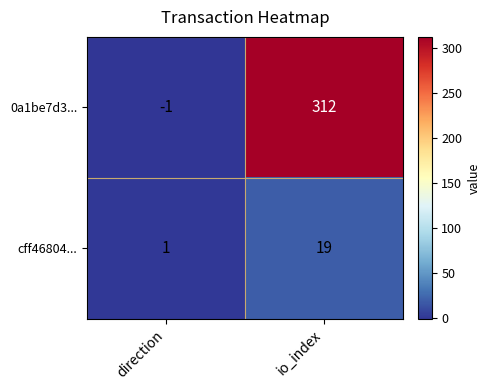

What is the smallest value displayed?

-1